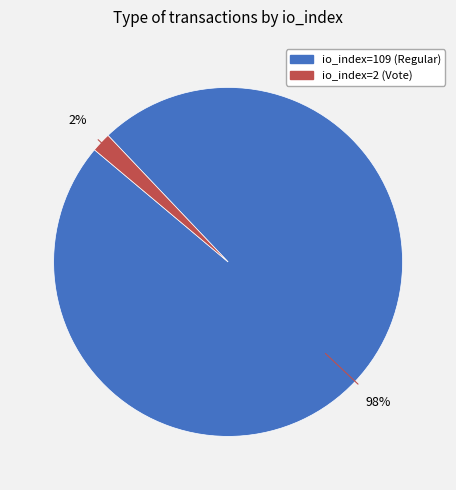

Is there a majority slice in this chart?

Yes